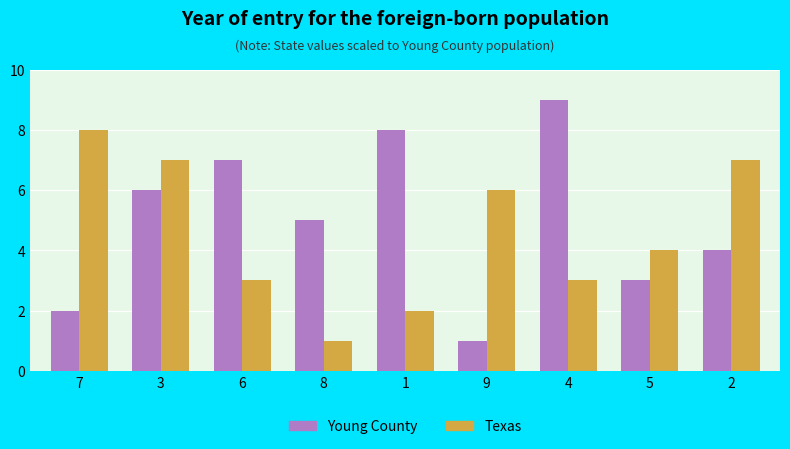

What is the label of the 4th bar from the left?

8